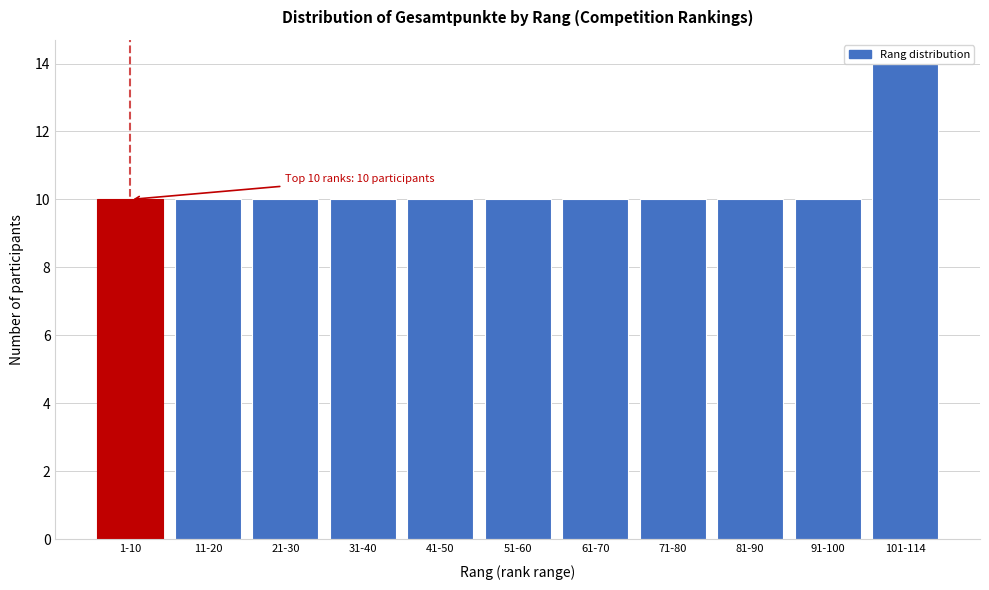

At which category does the chart reach its peak across all series?

101-114